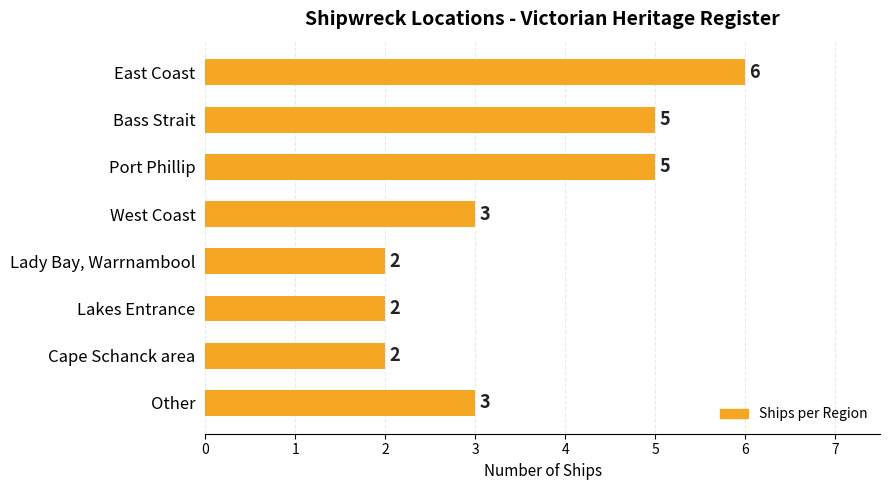

Reading bottom to top, extract all data points from this chart.

Other=3	Cape Schanck area=2	Lakes Entrance=2	Lady Bay, Warrnambool=2	West Coast=3	Port Phillip=5	Bass Strait=5	East Coast=6